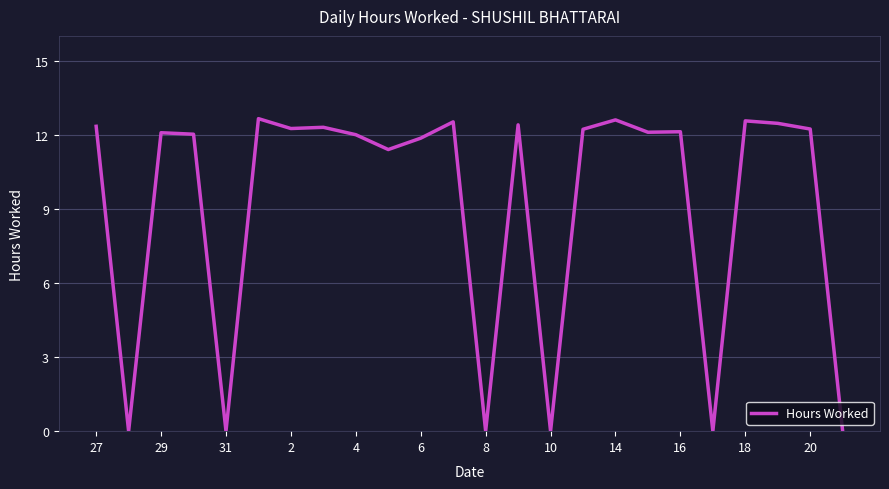

What is the difference between the maximum and minimum values?

12.7